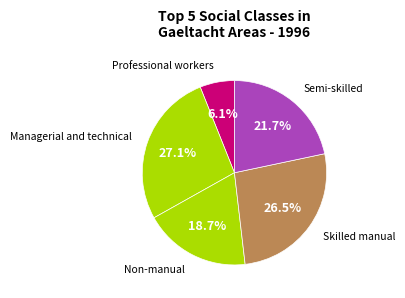

Count the number of slices in the pie.

5